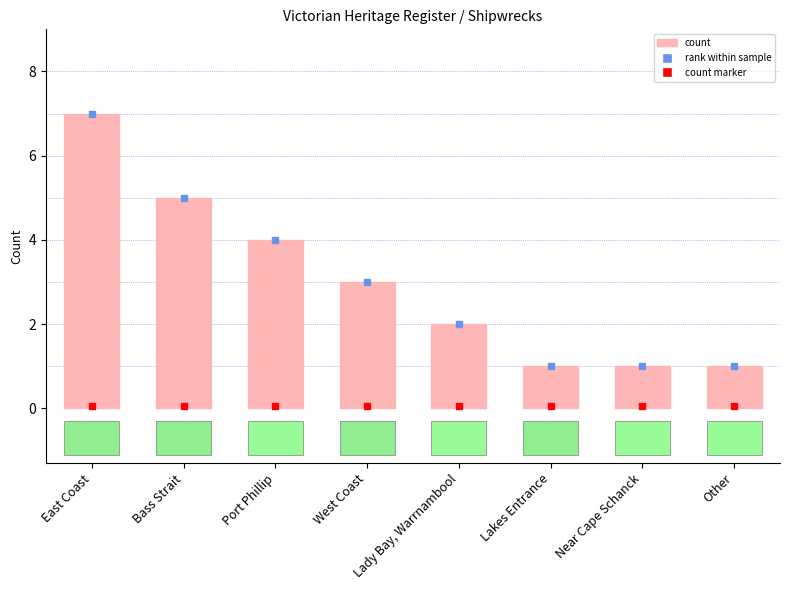

Is it true that the value at Lady Bay, Warrnambool is 1?

False